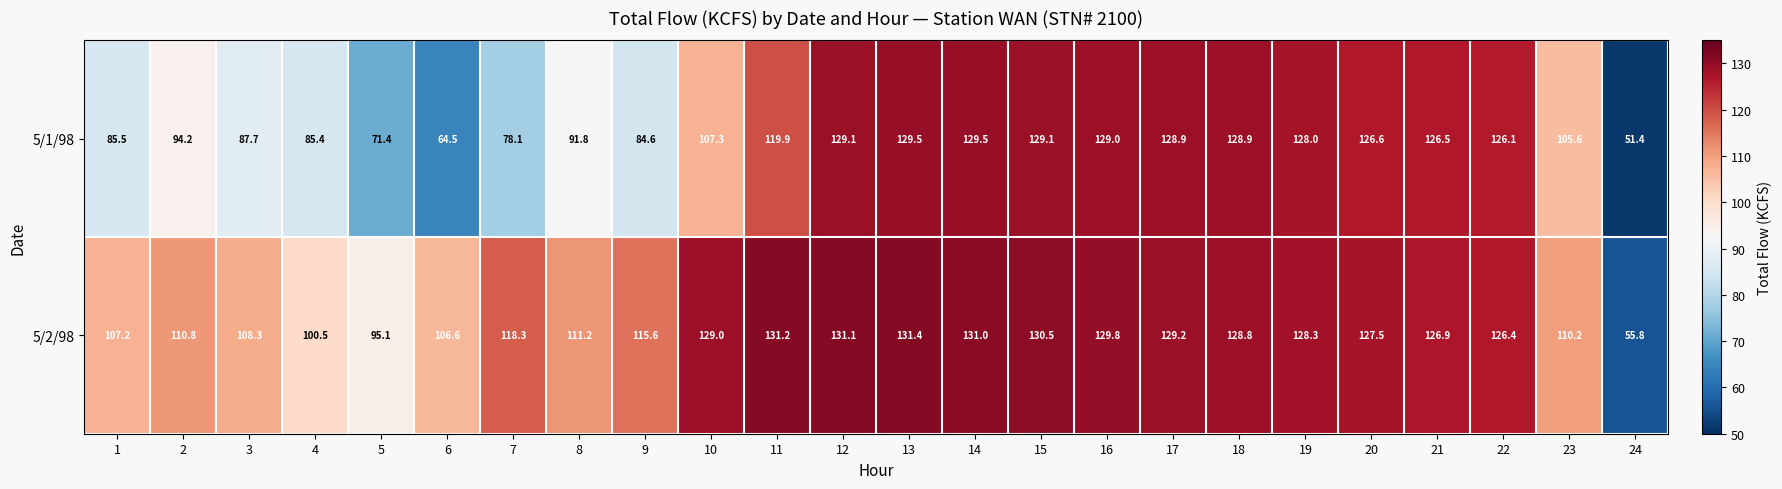

Which series has the largest total across all categories?

5/2/98